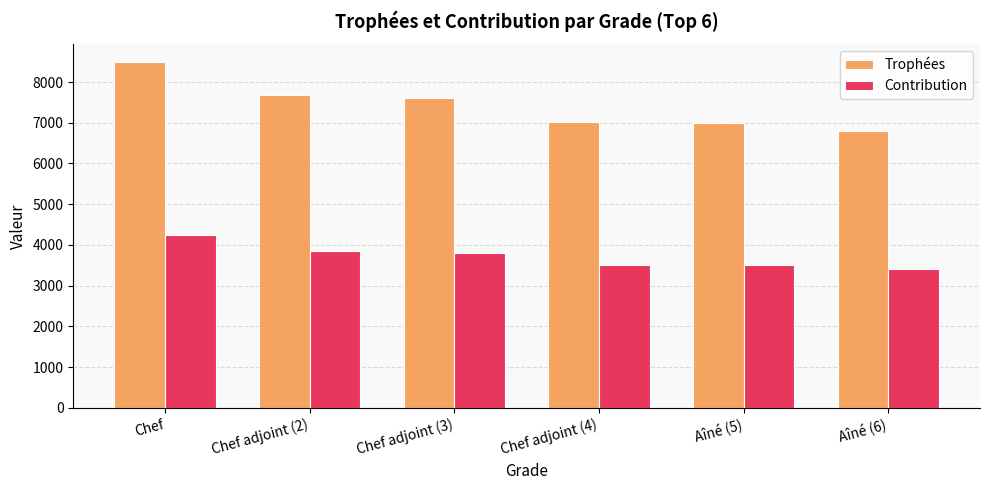

What is the value of the Contribution bar at the 1st from the left?

4250